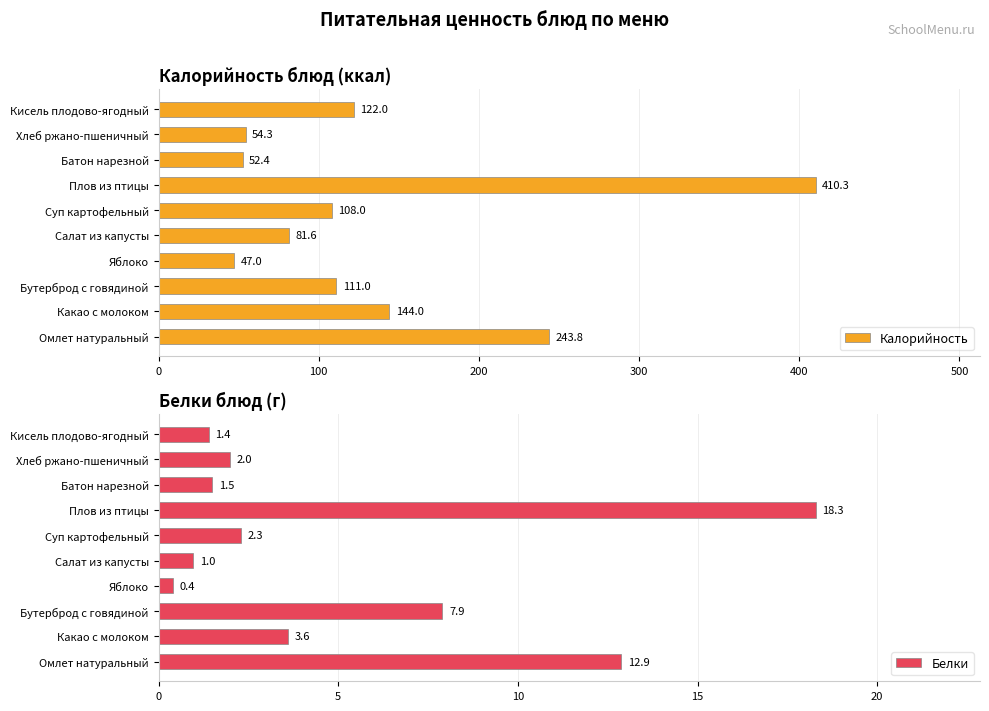

Which series has the largest range (max minus min)?

Калорийность